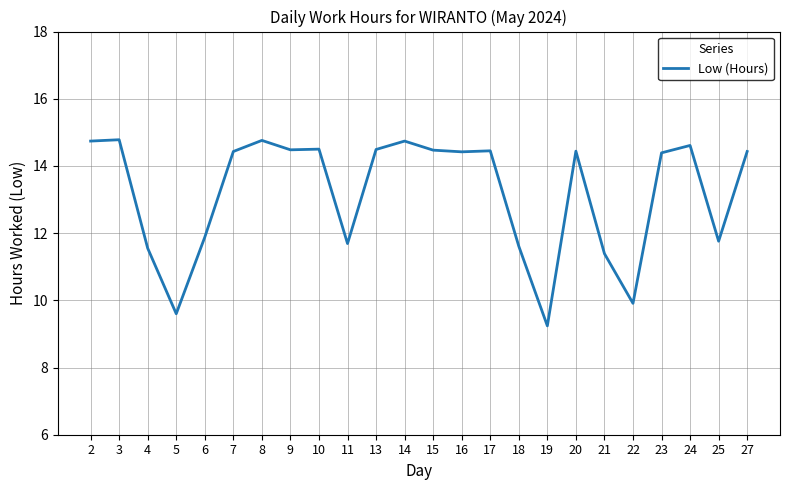

Read the value at 3.

14.8